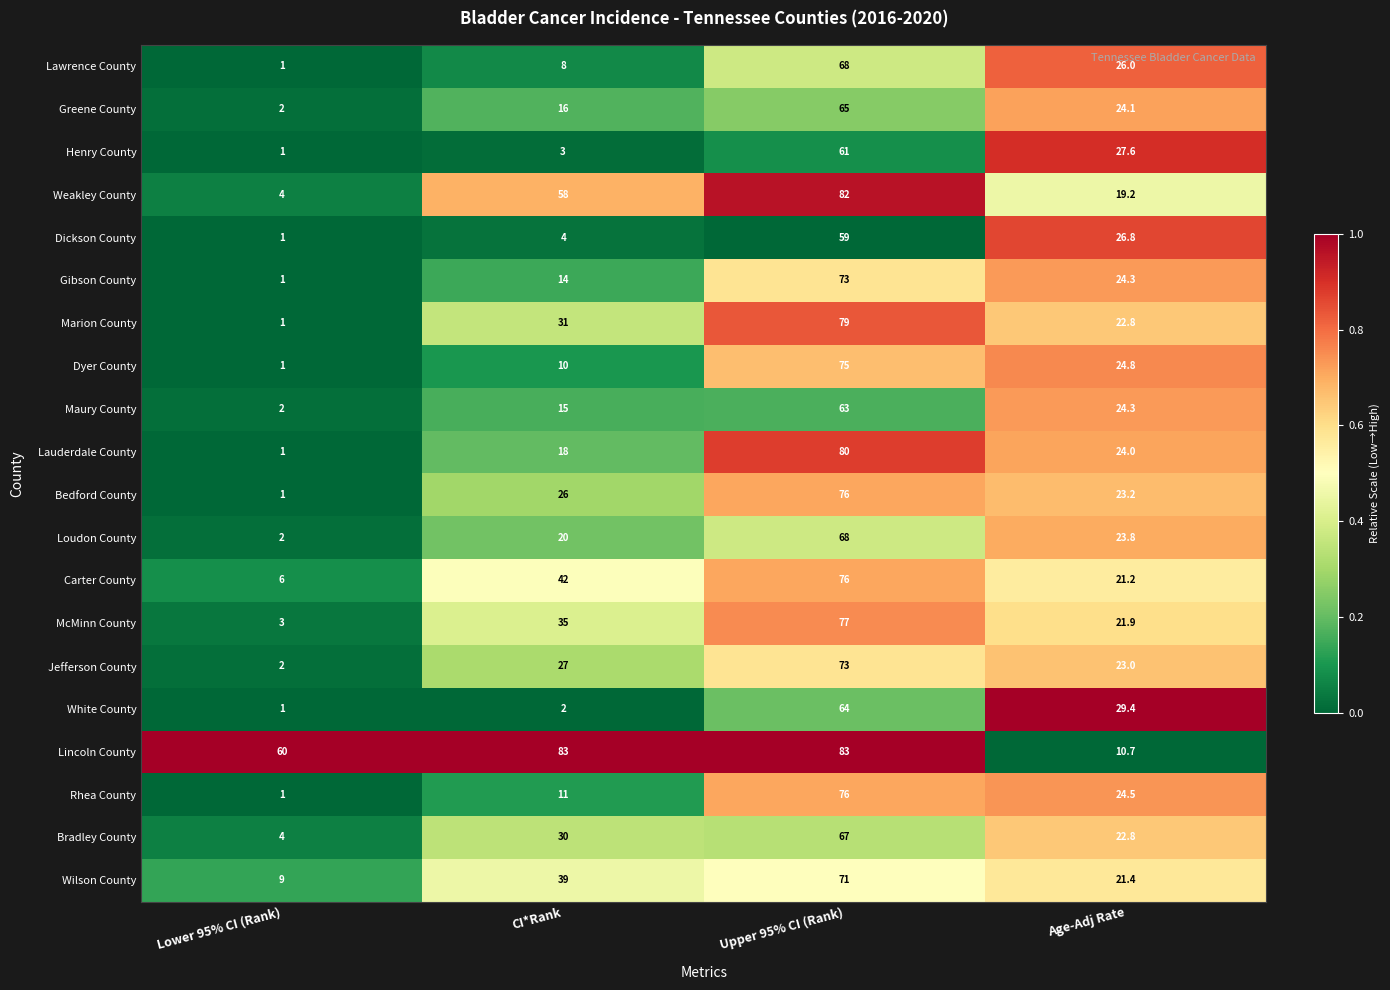

What is the minimum value shown in the chart?

1.0